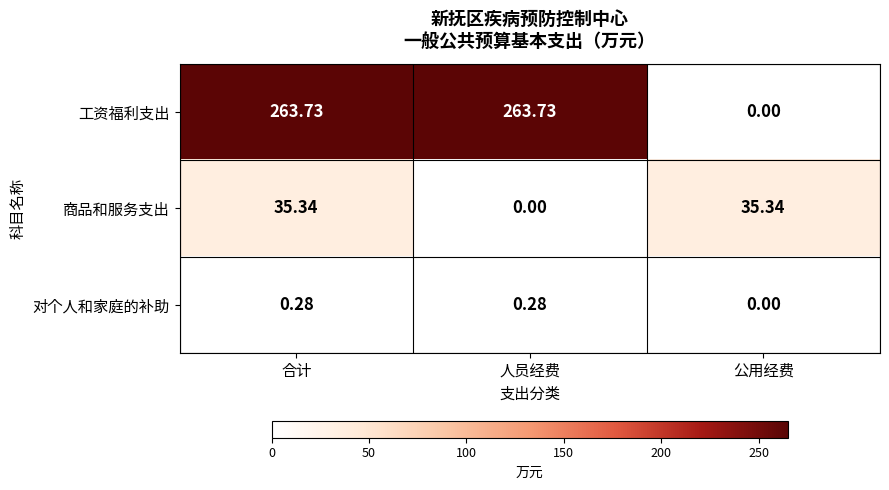

At which label does 商品和服务支出 reach its minimum?

人员经费